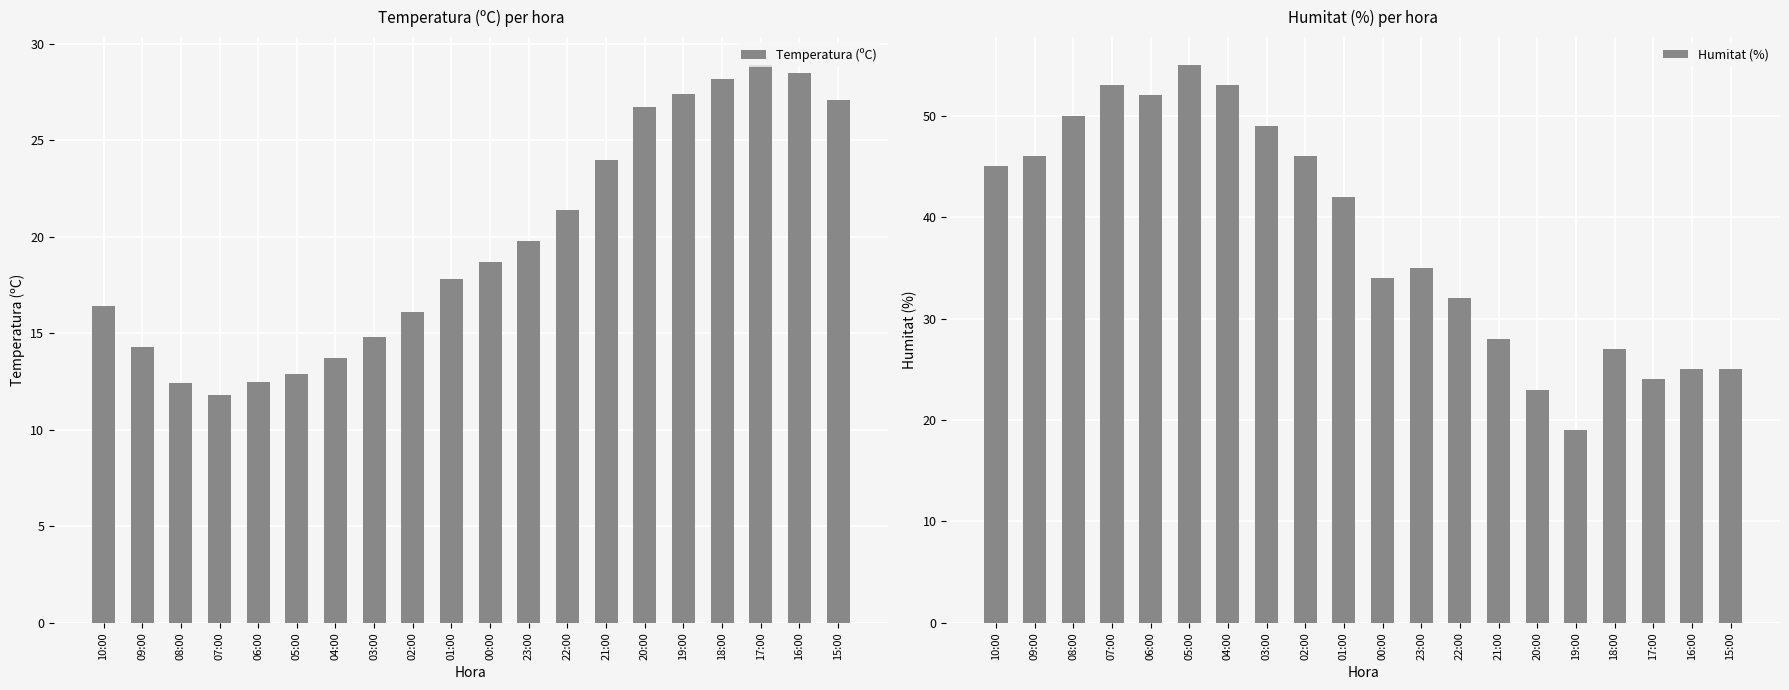

Where does the Temperatura (ºC) series first go above 18?

00:00